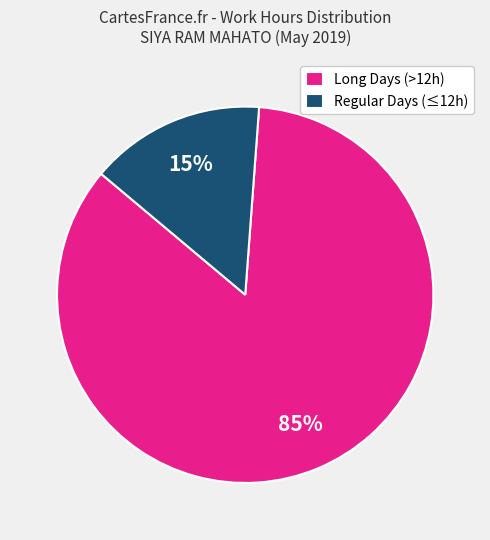

True or false: Regular Days (≤12h) accounts for 23% of the total.

False